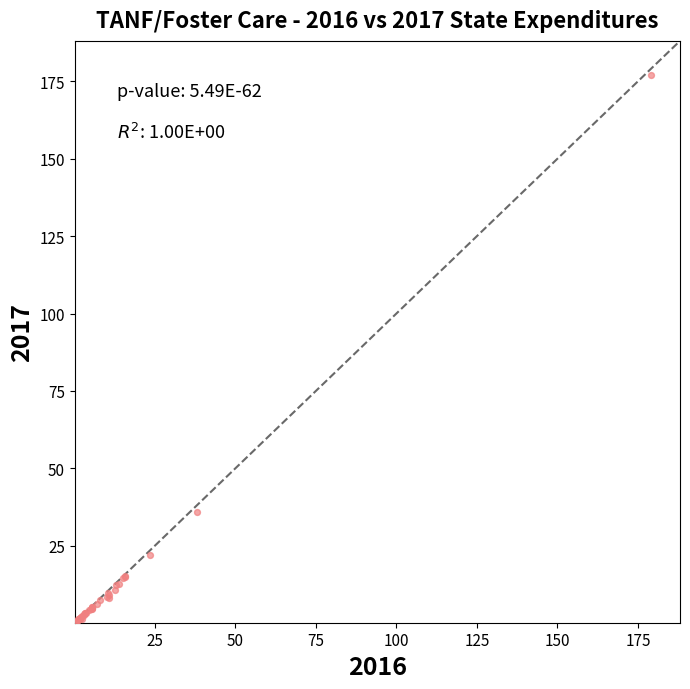

What Y value in the scatter plot is closest to 88?

35.9